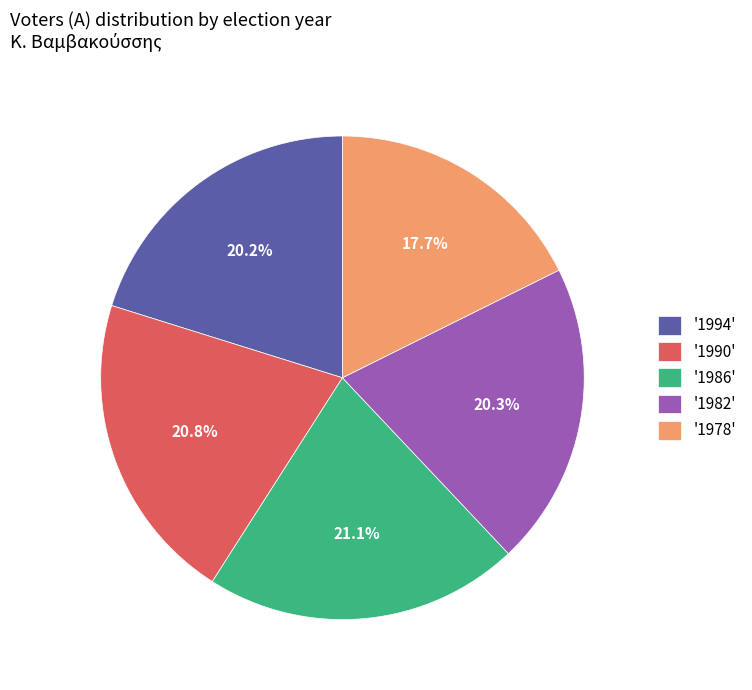

Which slice is the smallest?

'1978'